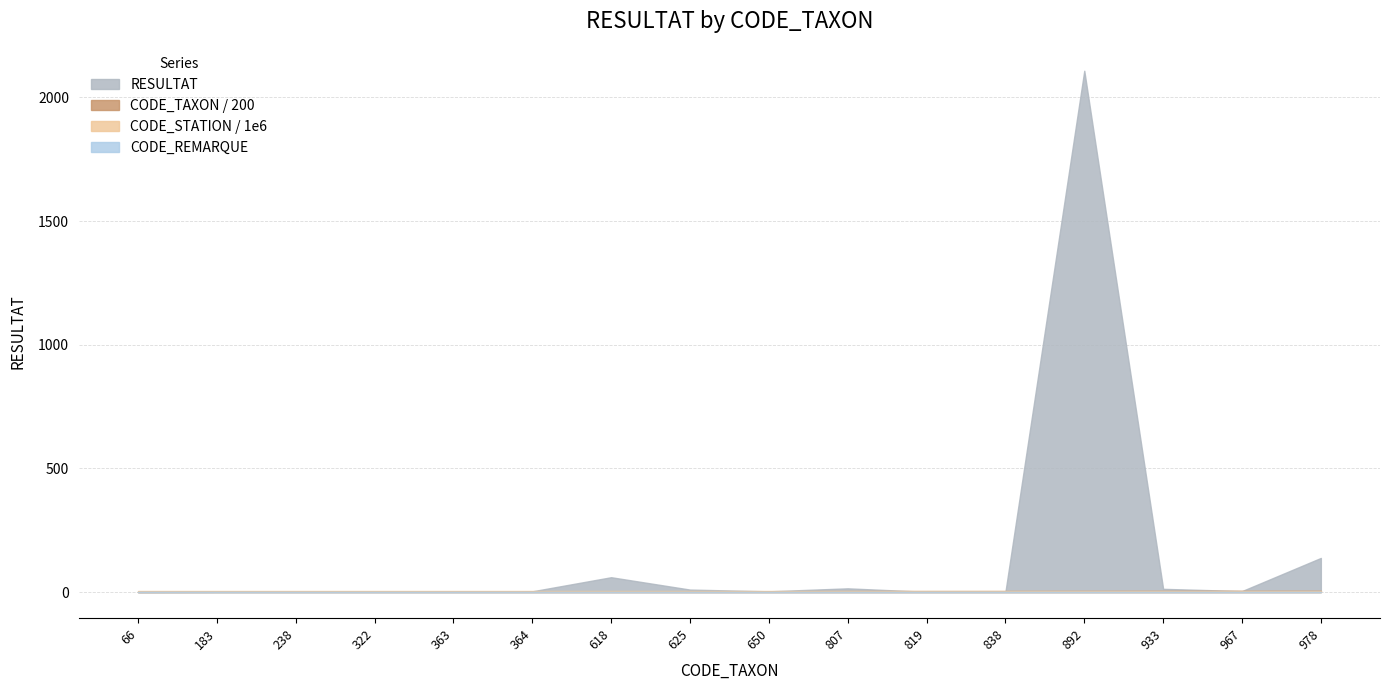

How many times do CODE_TAXON_norm and RESULTAT cross each other?

2